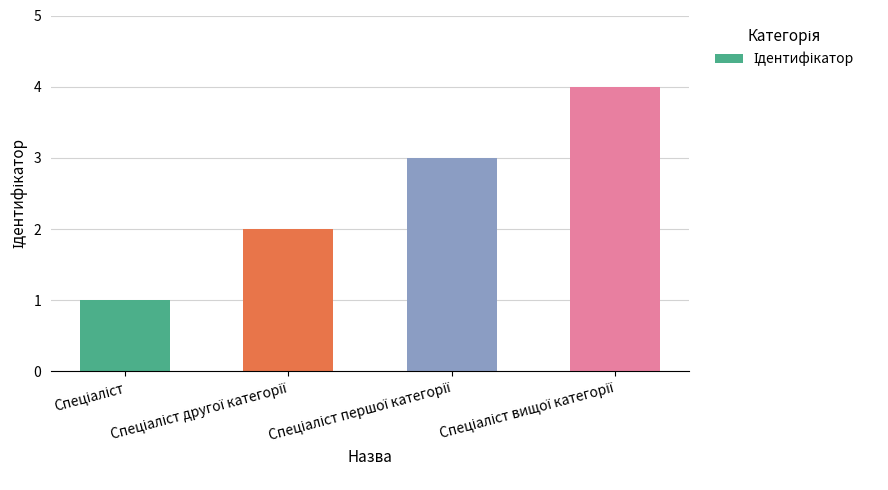

What is the sum of all values?

10